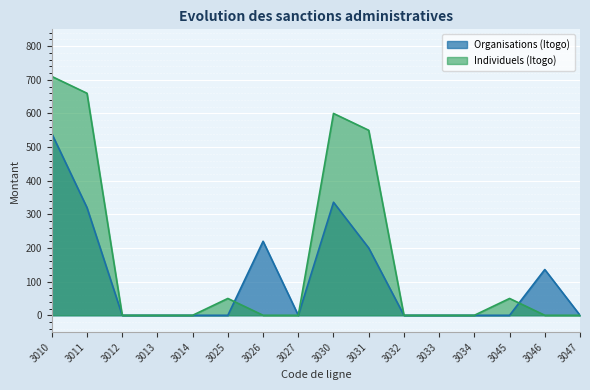

At which category does the chart reach its peak across all series?

3010